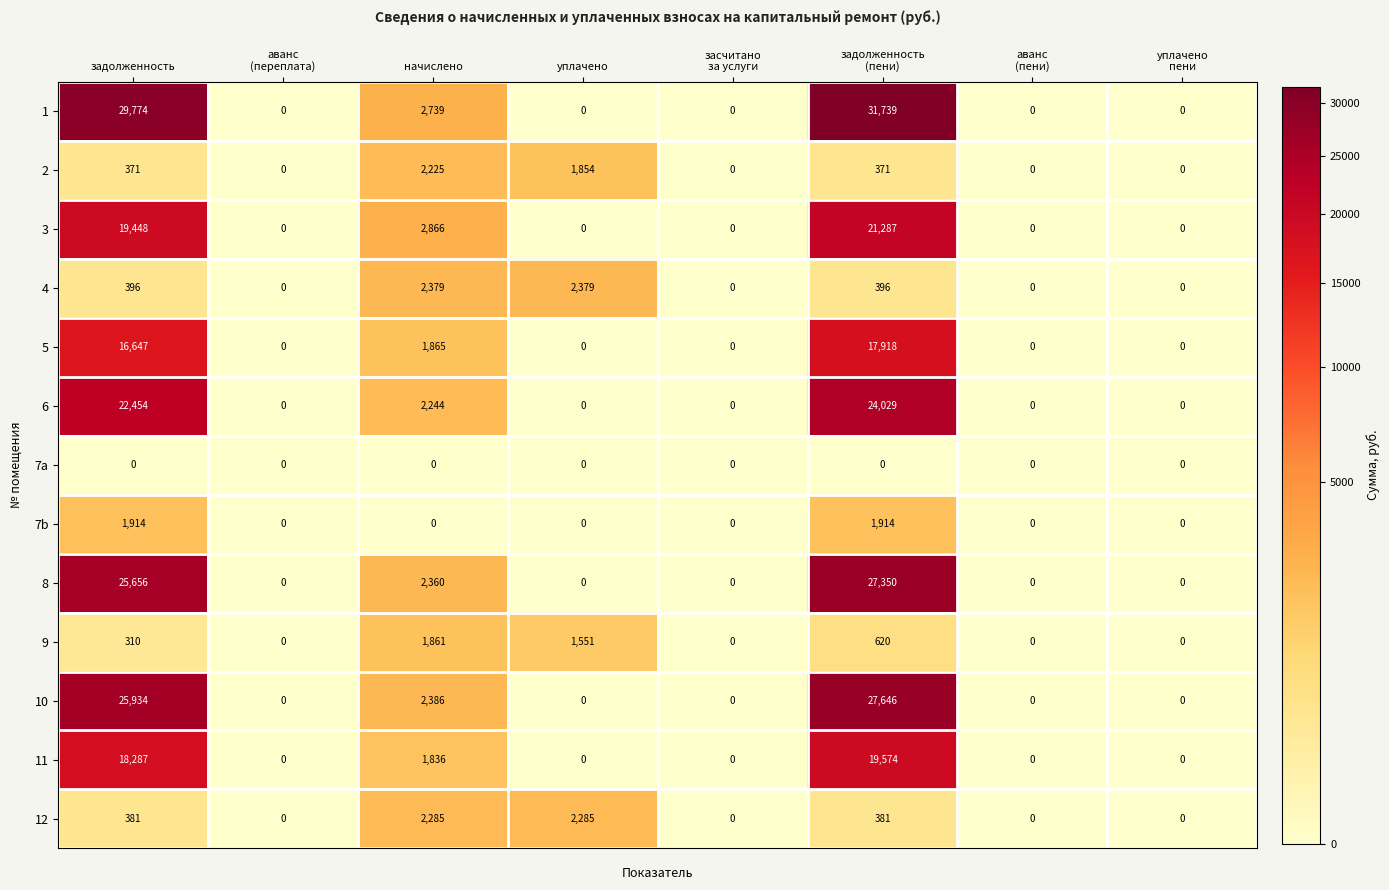

Which series has the widest spread of values?

1